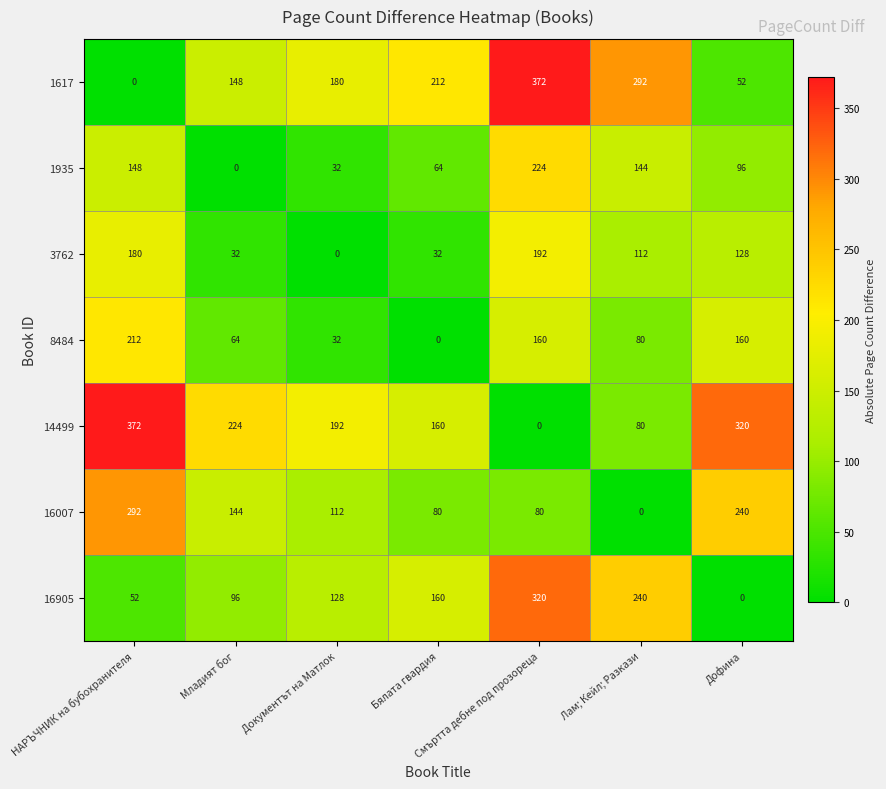

Which category has the highest value in the 1935 series?

Смъртта дебне под прозореца